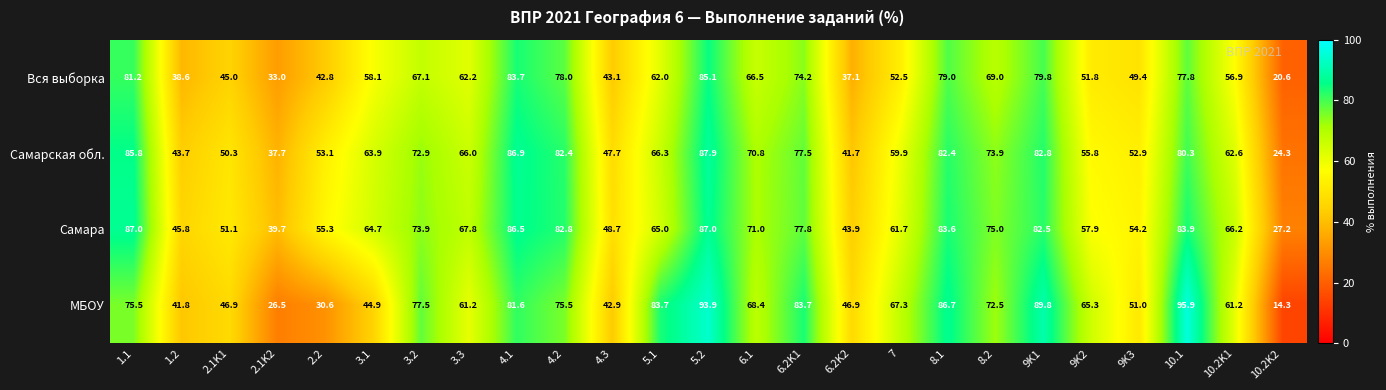

At which label does Вся выборка reach its minimum?

10.2K2